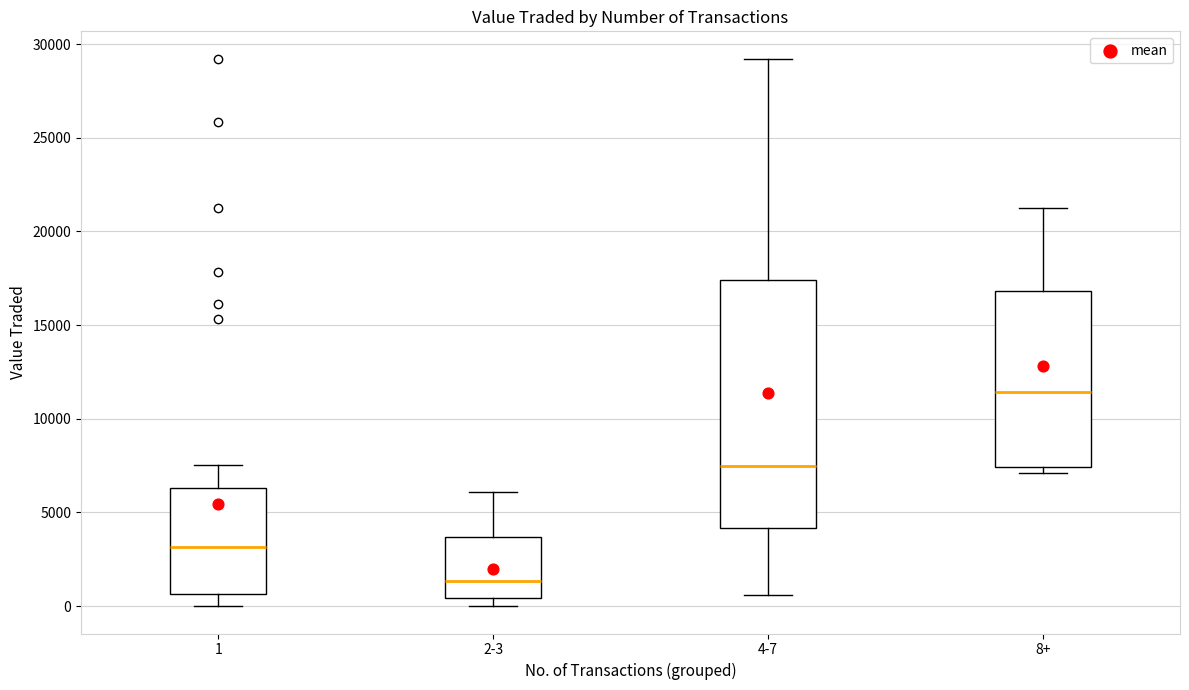

Reading left to right, transcribe this box plot: for each box, give where its median line is, the range the box spans, and where its two whiskers end, as read against the y-axis. The values are not printed on the chart, so give them approximately, as read against the axis.

1: median 3000, box 500 to 6500, whiskers 0 to 7500
2-3: median 1500, box 500 to 3500, whiskers 0 to 6000
4-7: median 7500, box 4000 to 17500, whiskers 500 to 29000
8+: median 11500, box 7500 to 17000, whiskers 7000 to 21000